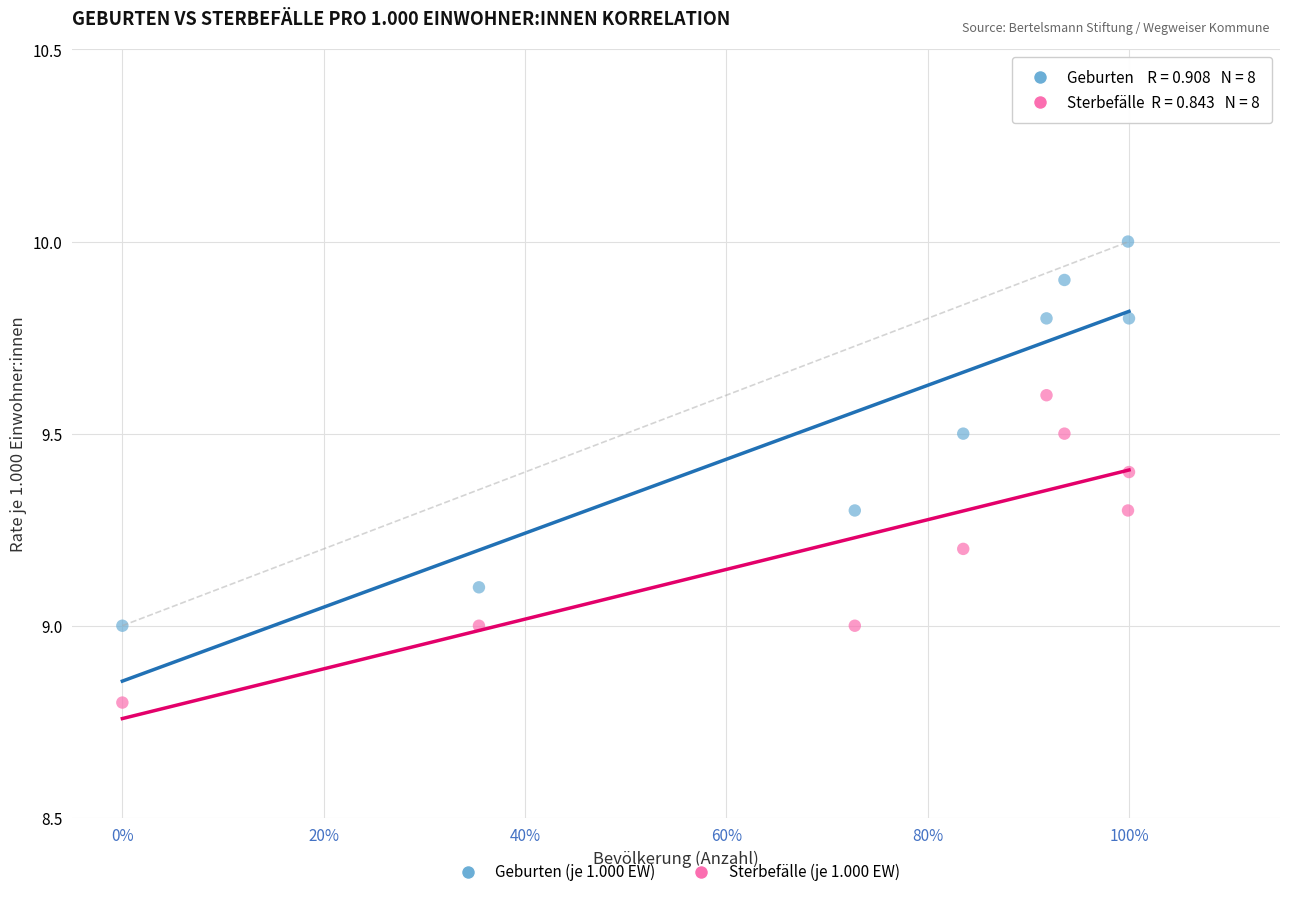

Which series has the widest spread of Y values?

Geburten (je 1.000 EW)